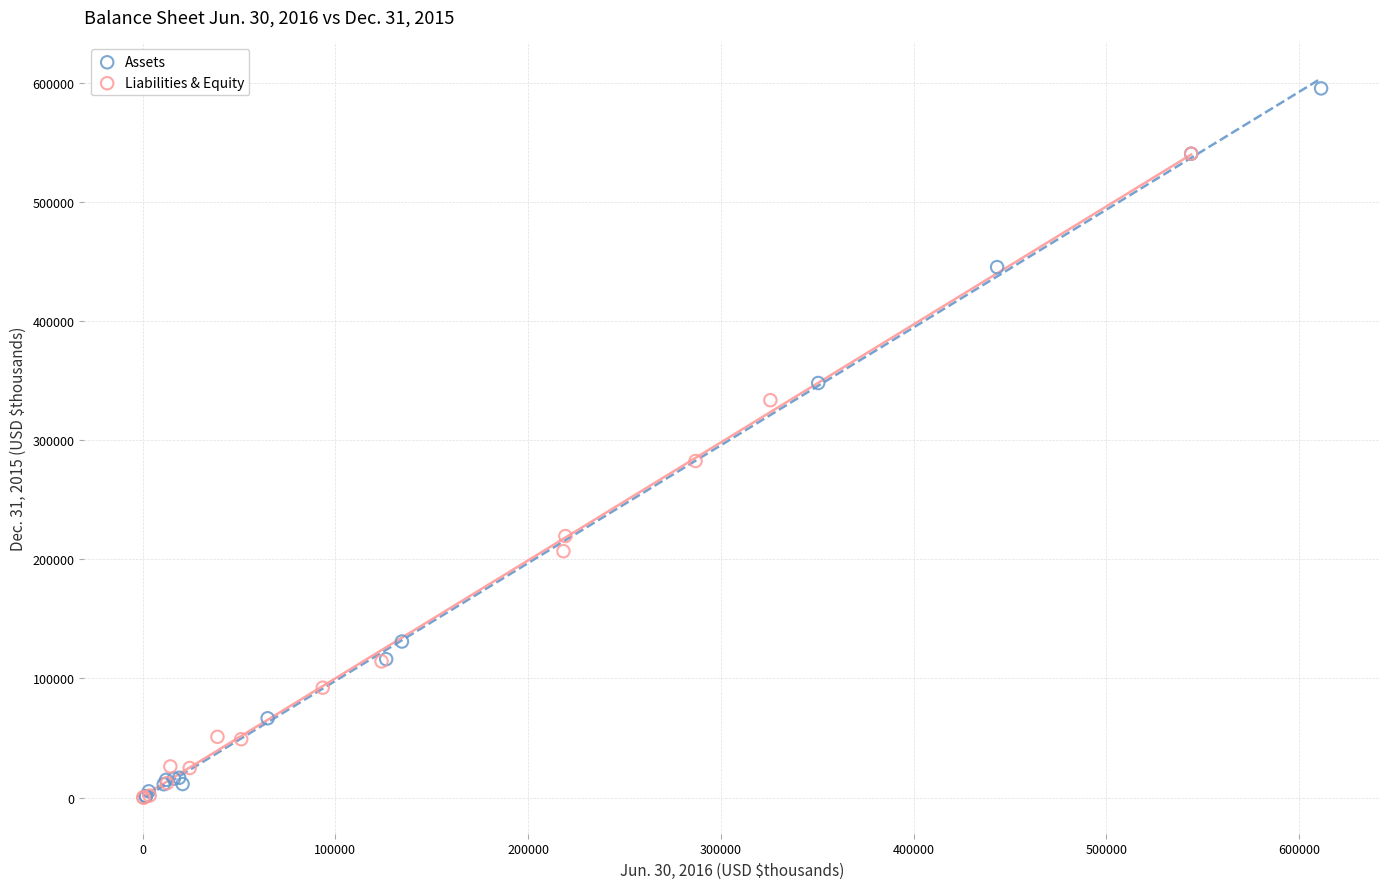

Which series reaches the maximum Y coordinate?

Assets